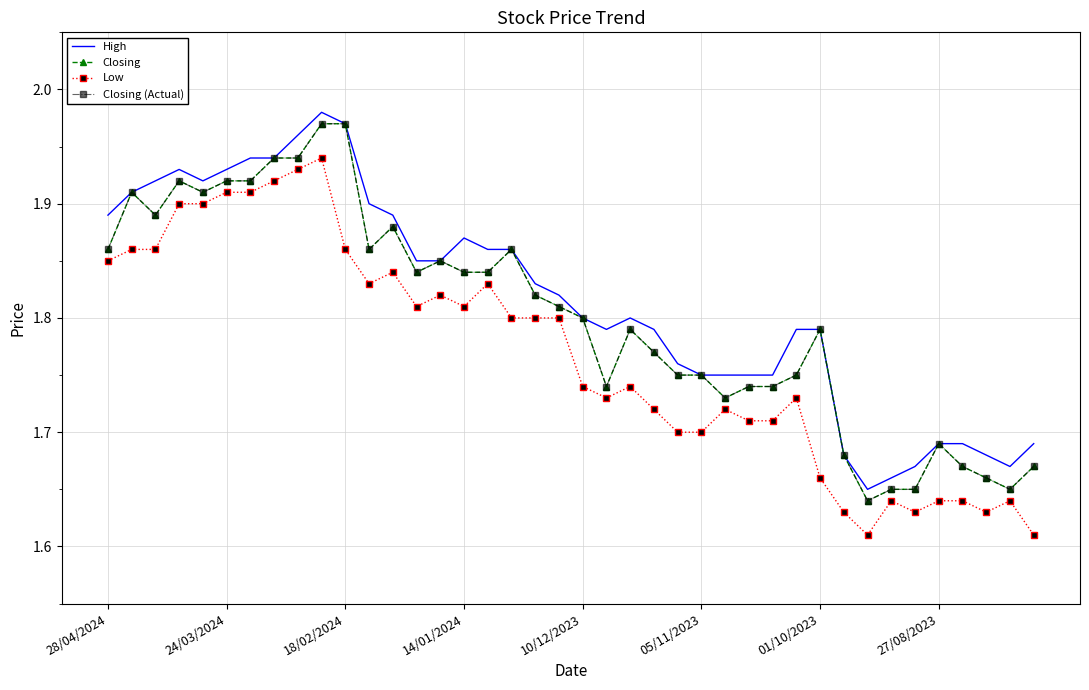

Which series has the widest spread of values?

High